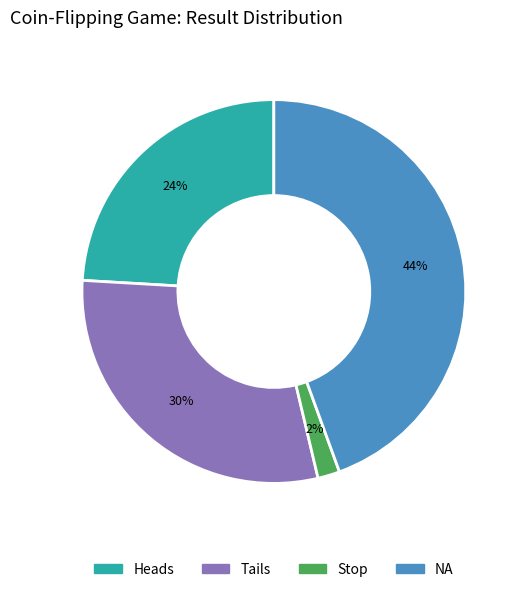

To the nearest percent, what is the average slice percentage?

25%